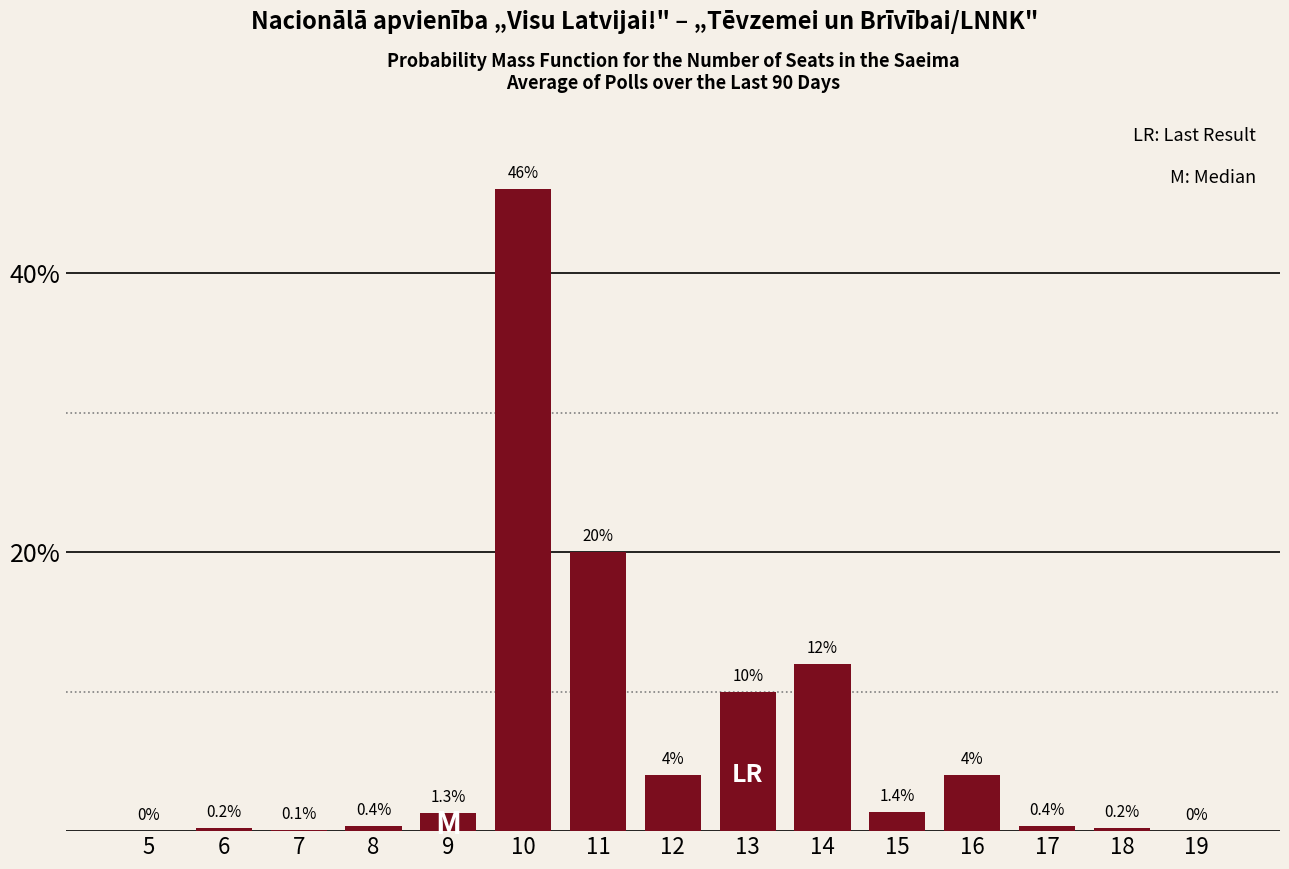

Reading right to left, list all the values displayed in this chart.

19=0.0	18=0.2	17=0.4	16=4.0	15=1.4	14=12.0	13=10.0	12=4.0	11=20.0	10=46.0	9=1.3	8=0.4	7=0.1	6=0.2	5=0.0